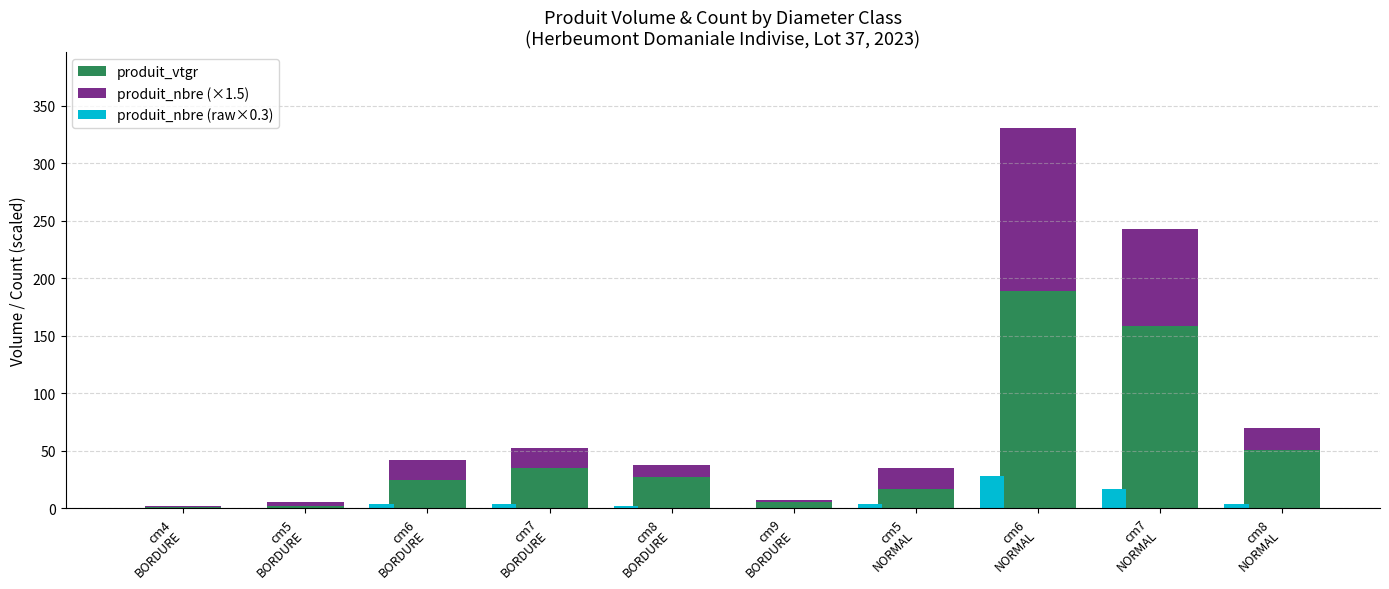

What are all the series names shown in the legend?

produit_vtgr, produit_nbre (×1.5), produit_nbre (raw×0.3)